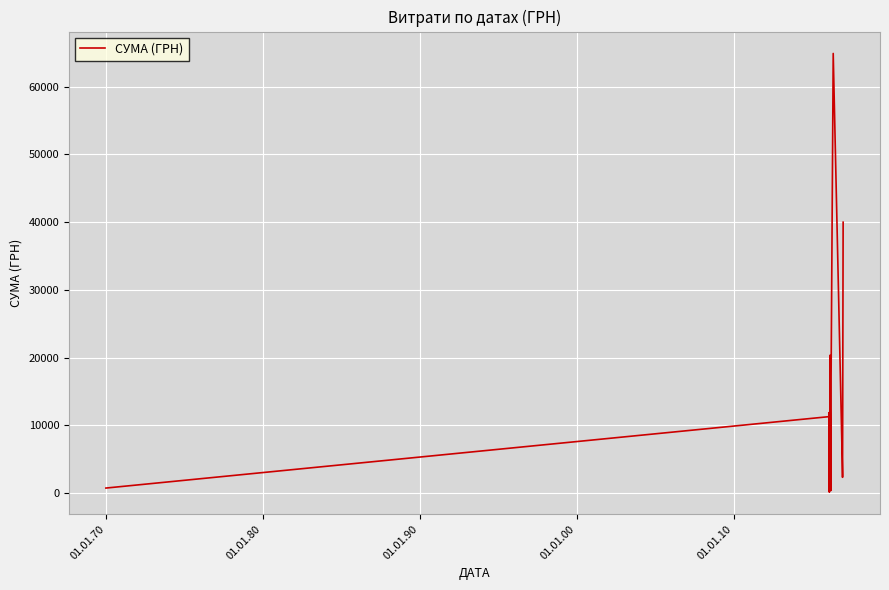

What is the difference between the maximum and minimum values?

64774.7